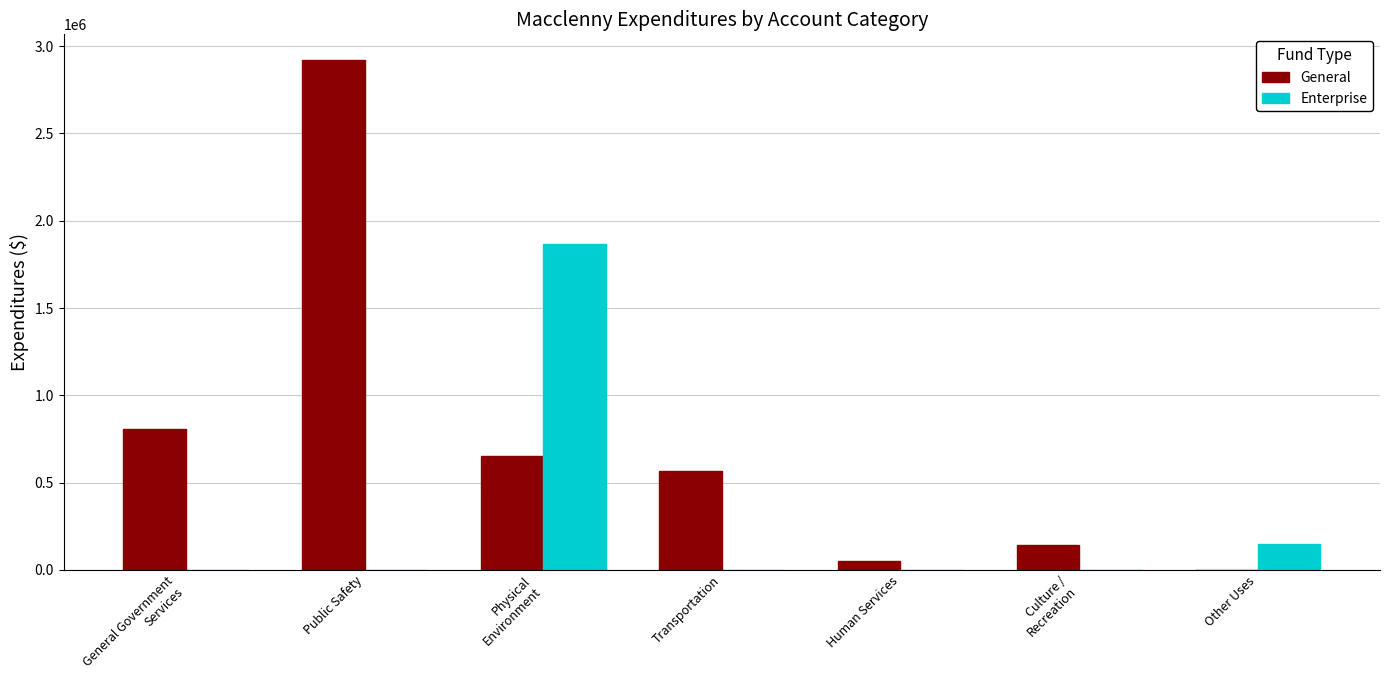

The General series shows 0 at Other Uses. True or false?

True